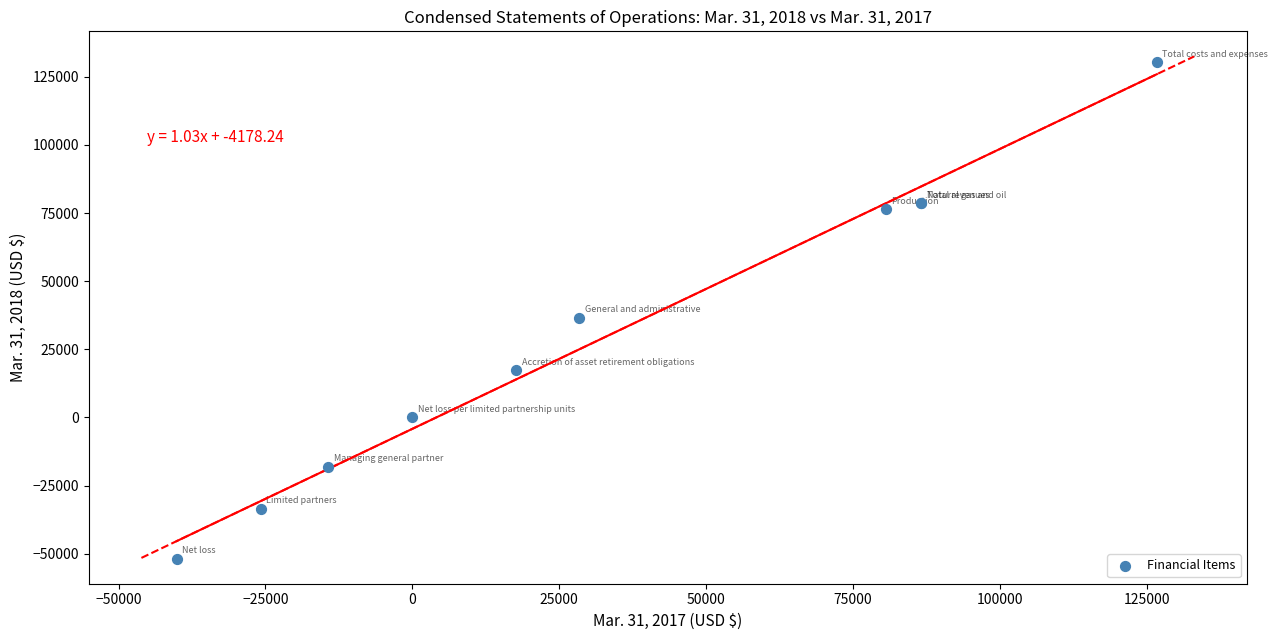

What Y value in the scatter plot is closest to 39250?

36600